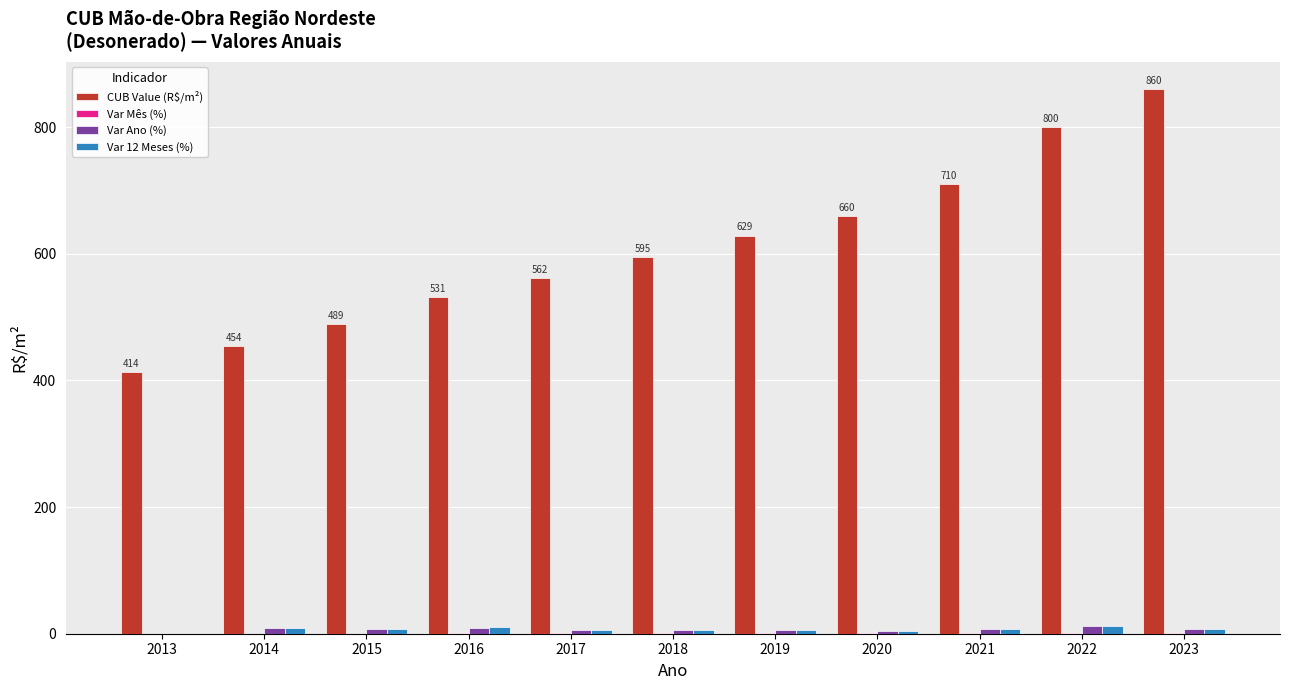

Which series changed the most between 2014 and 2015?

CUB Value (R$/m²)